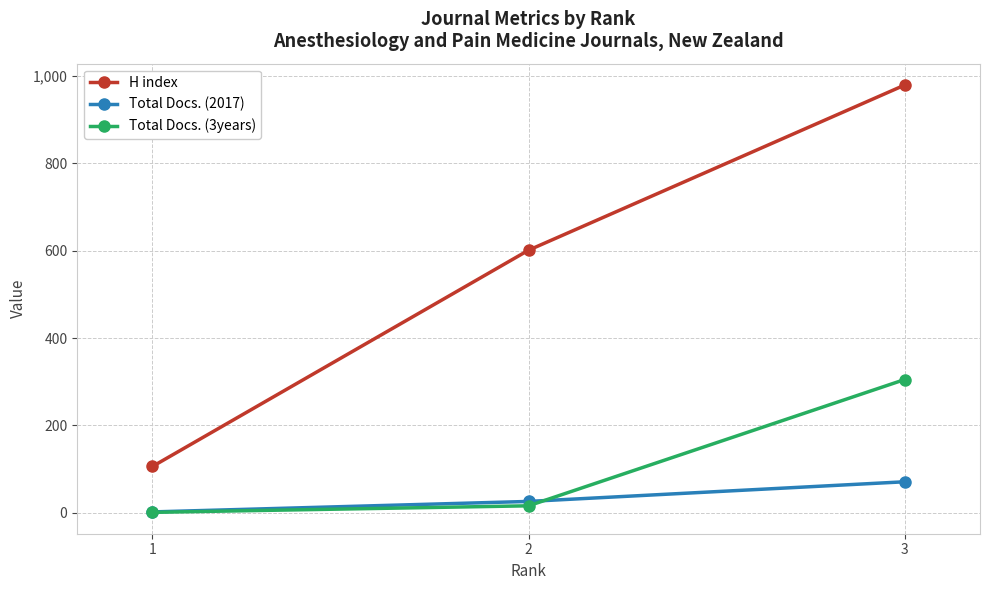

What is the average value of the H index series?

562